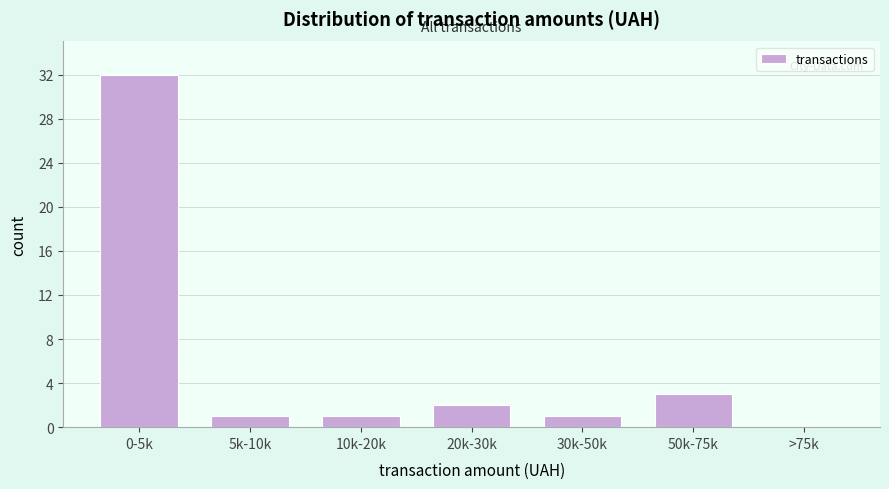

Reading left to right, list all the values displayed in this chart.

0-5k=32	5k-10k=1	10k-20k=1	20k-30k=2	30k-50k=1	50k-75k=3	>75k=0